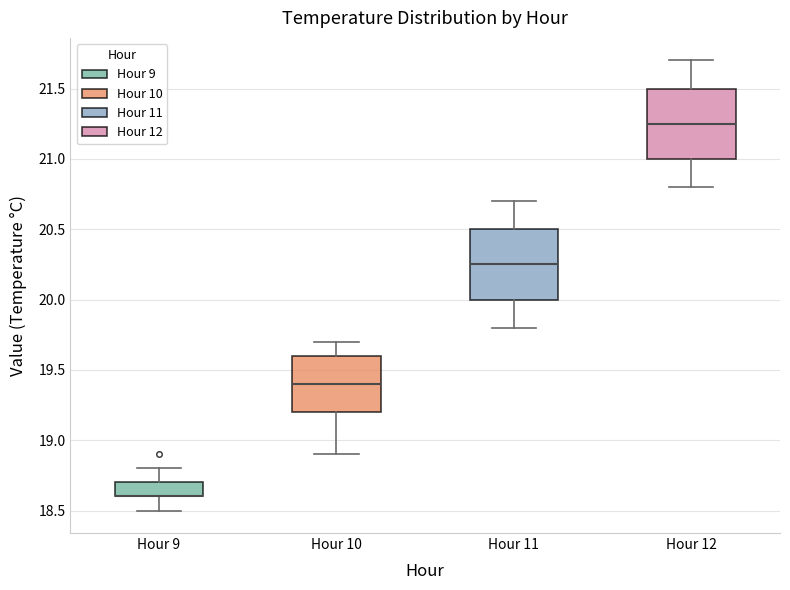

Reading left to right, transcribe this box plot: for each box, give where its median line is, the range the box spans, and where its two whiskers end, as read against the y-axis. The values are not printed on the chart, so give them approximately, as read against the axis.

Hour 9: median 18.60 (drawn on the box's lower edge), box 18.60 to 18.70, whiskers 18.50 to 18.80
Hour 10: median 19.40, box 19.20 to 19.60, whiskers 18.90 to 19.70
Hour 11: median 20.25, box 20.00 to 20.50, whiskers 19.80 to 20.70
Hour 12: median 21.25, box 21.00 to 21.50, whiskers 20.80 to 21.70